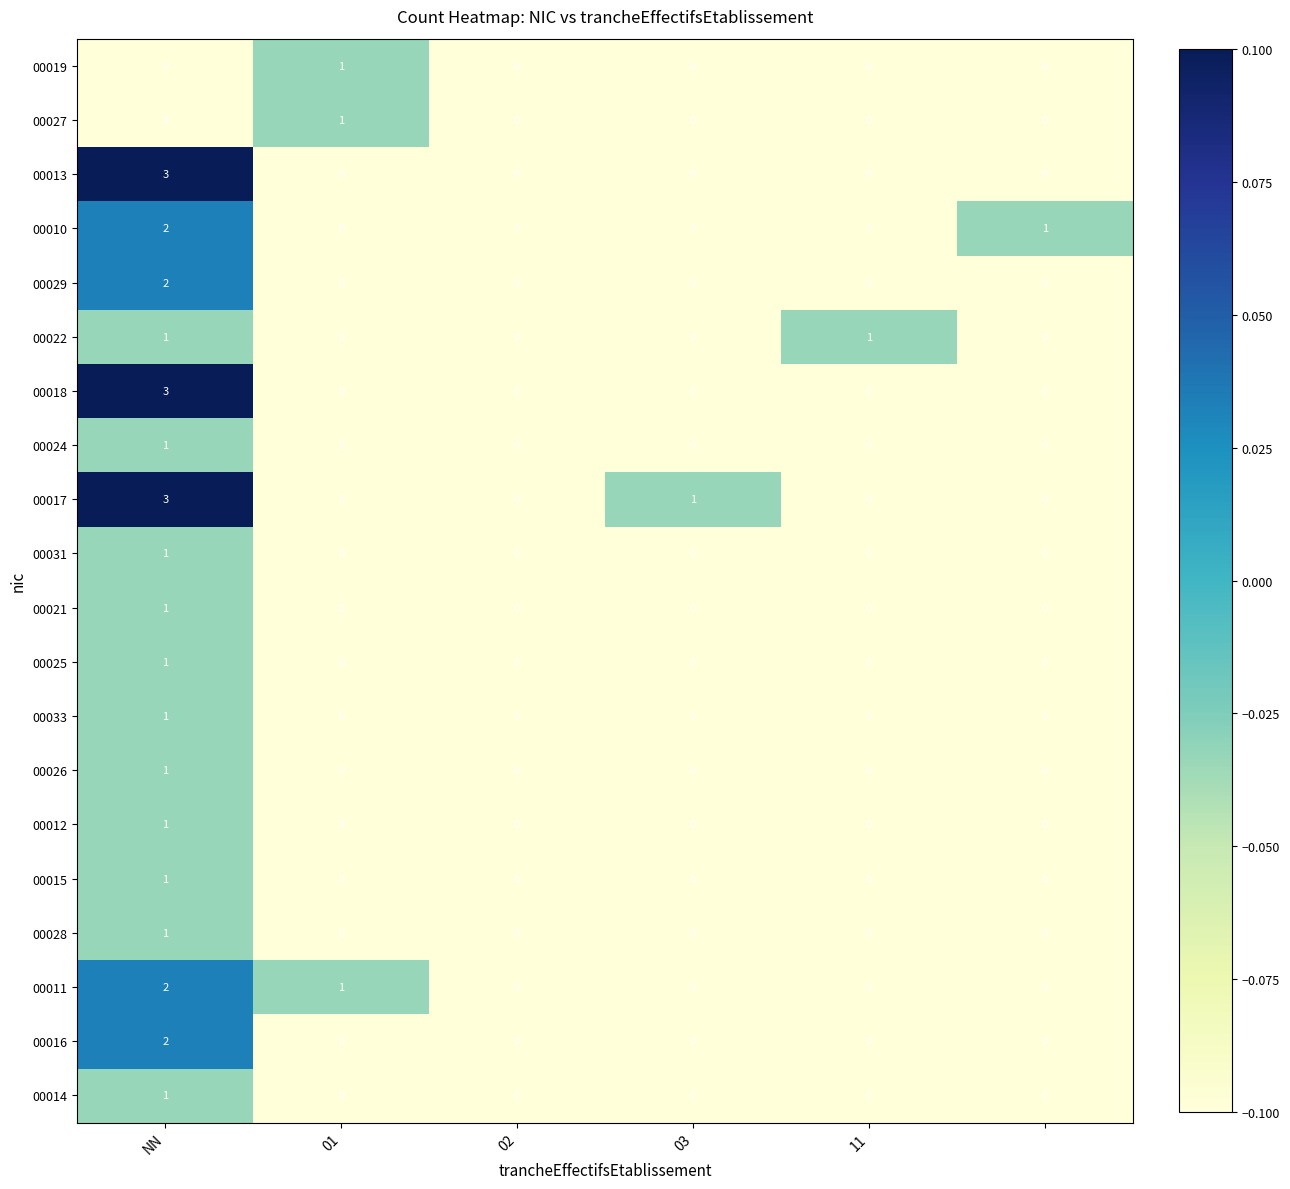

Which series has the largest total across all categories?

00017